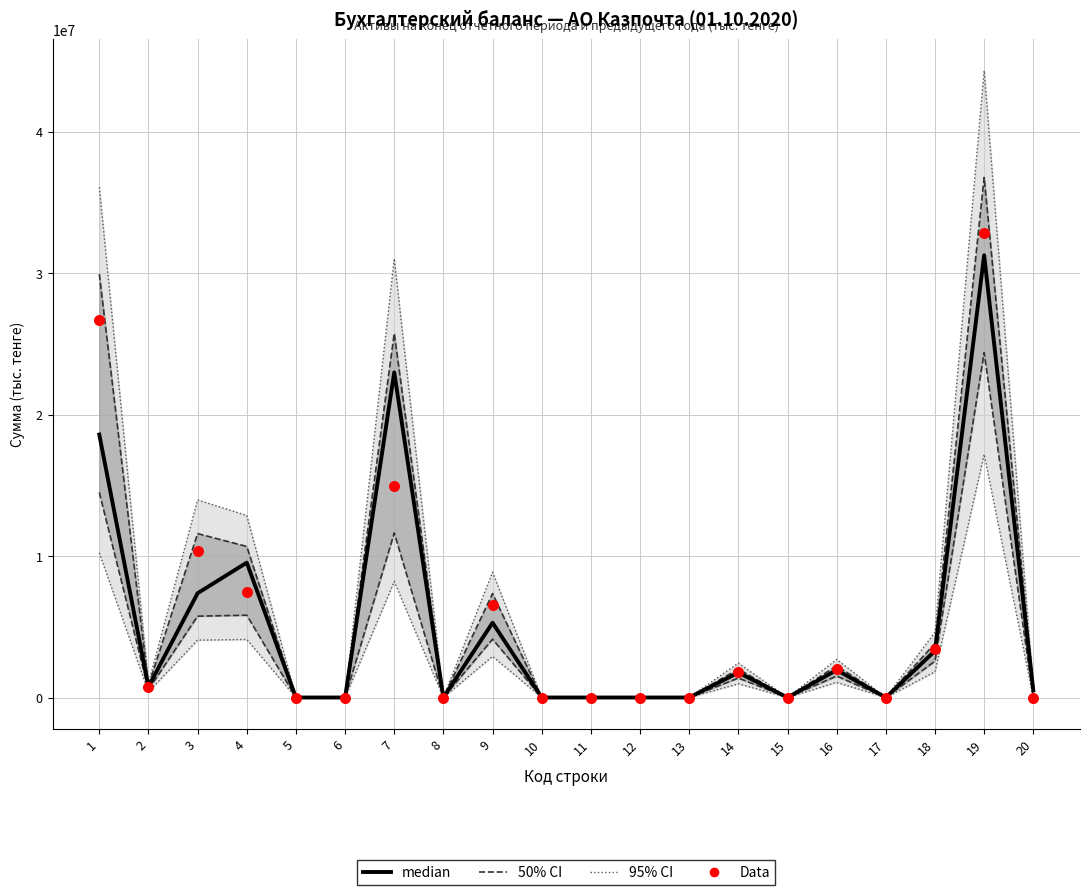

Is the value of Data at 16 greater than the value of median at 16?

Yes